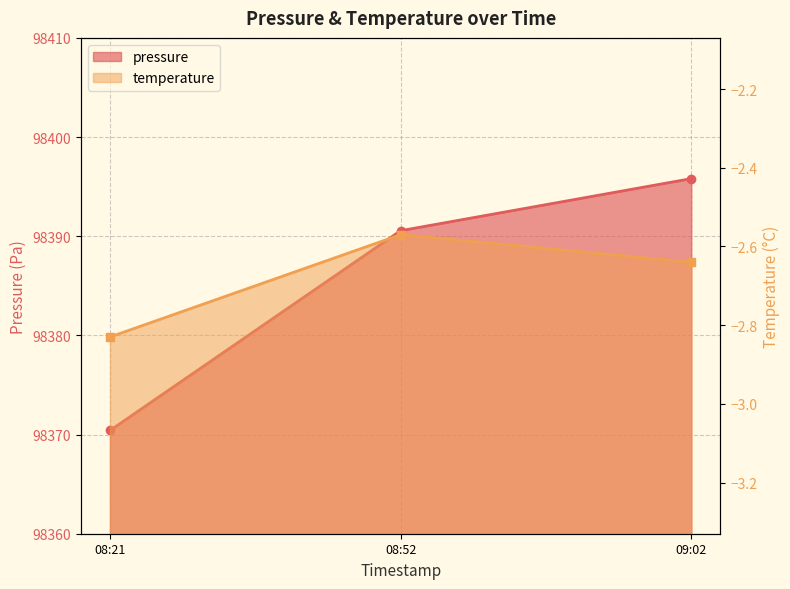

The temperature series shows -2.6 at 09:02. True or false?

True